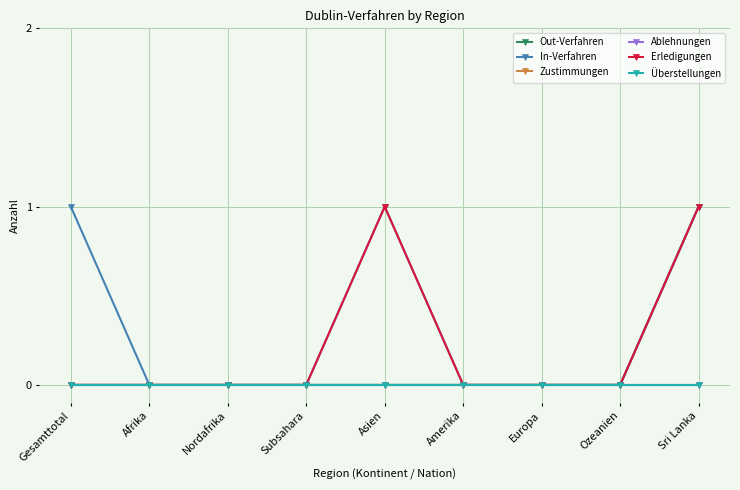

Does the chart have visible grid lines?

Yes